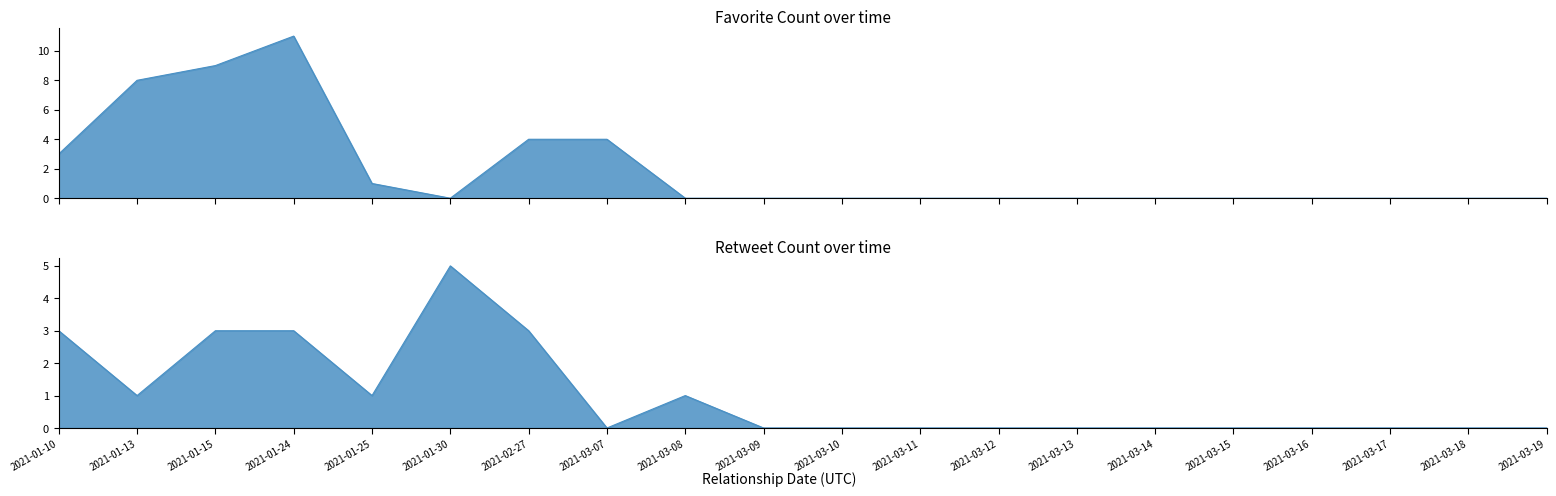

At which category does Favorite Count reach its first local peak?

2021-01-24